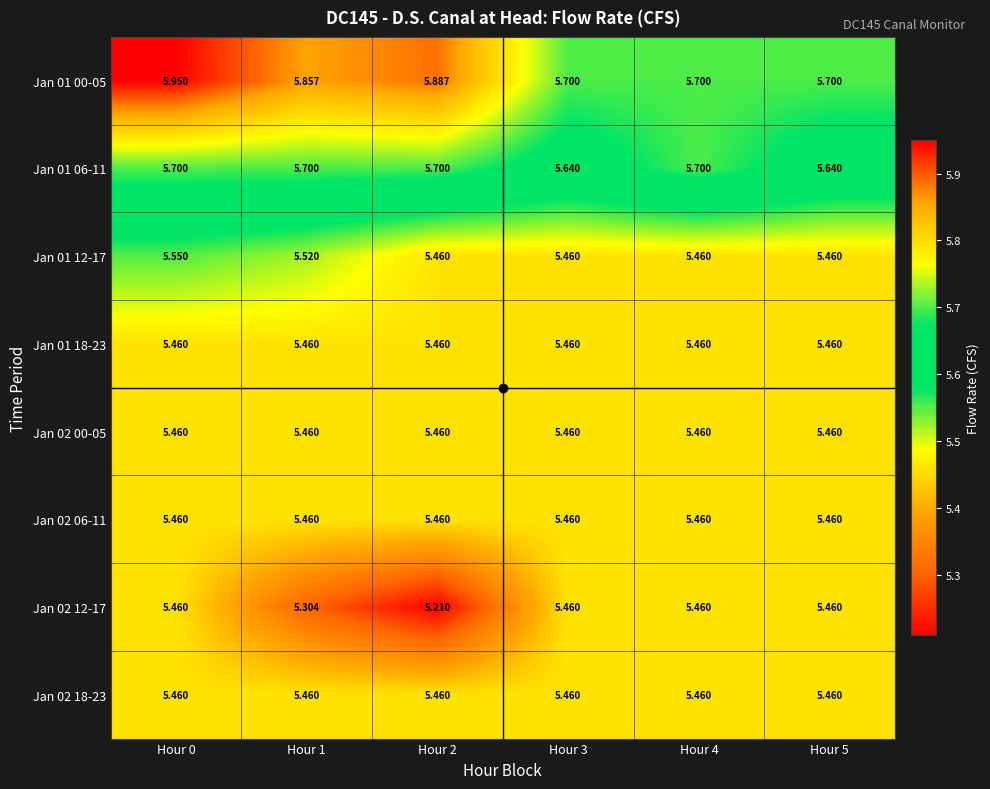

Is the value of Jan 02 06-11 at Hour 1 greater than the value of Jan 01 06-11 at Hour 2?

No